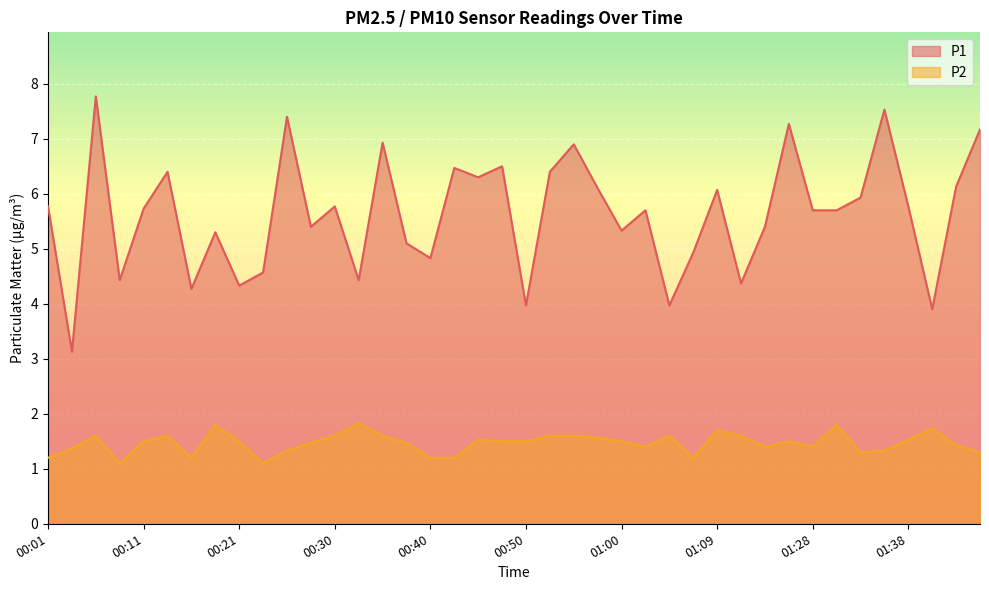

How many interior local valleys does the P2 series have?

8